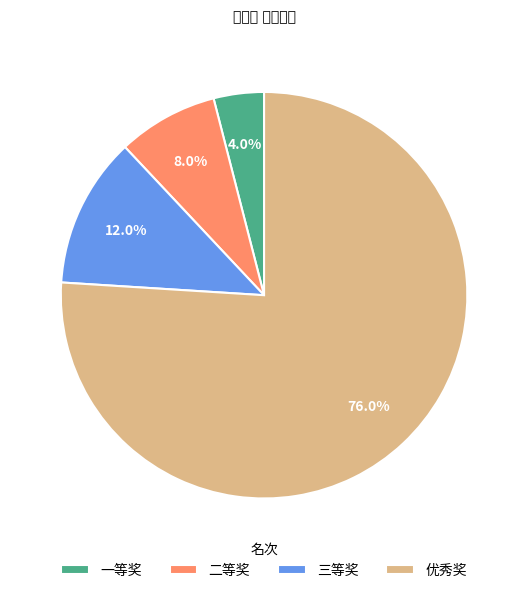

What percentage is NOT represented by 一等奖?

96.0%